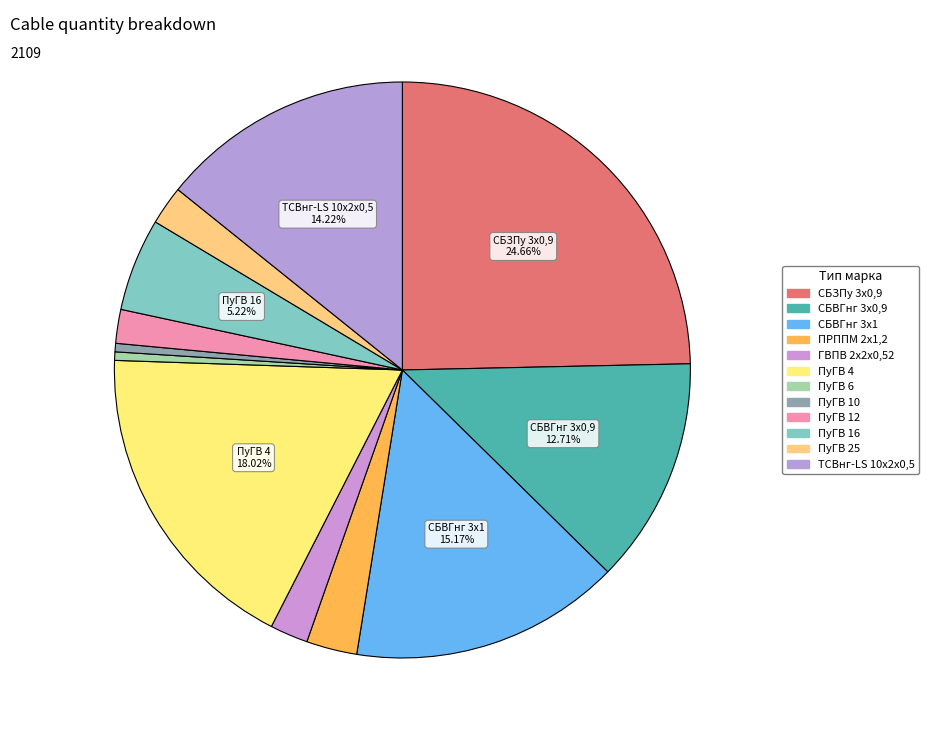

To the nearest percent, what is the difference between the ПуГВ 4 and ПРППМ 2х1,2 slice percentages?

15%